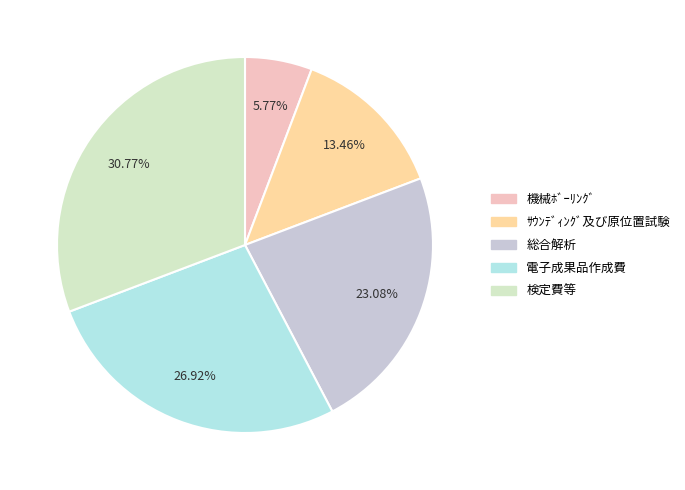

Which has a higher value, 検定費等 or ｻｳﾝﾃﾞｨﾝｸﾞ及び原位置試験?

検定費等